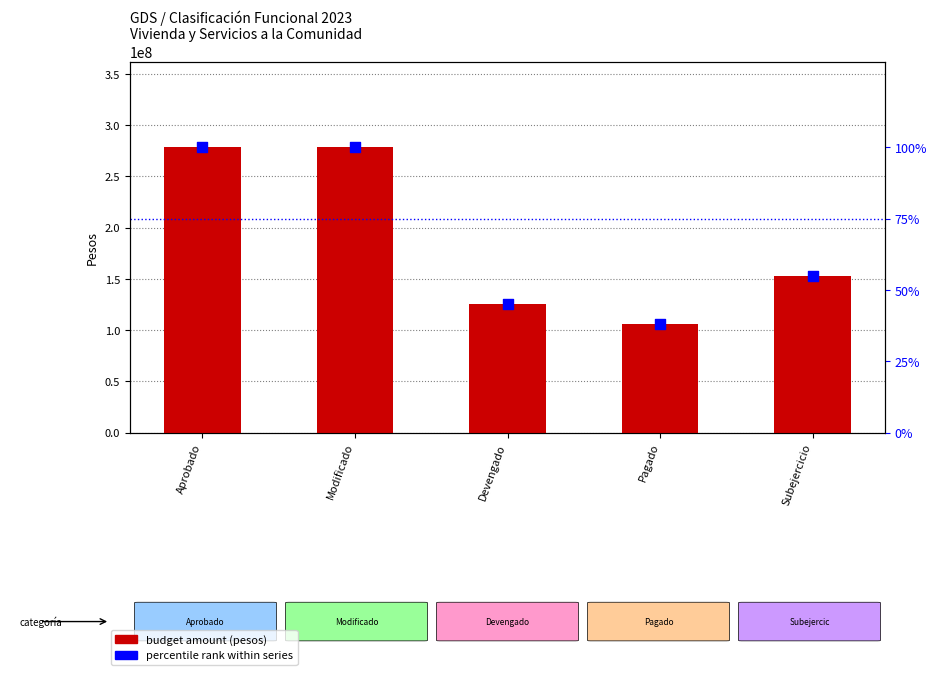

Which series has the largest total across all categories?

budget amount (pesos)